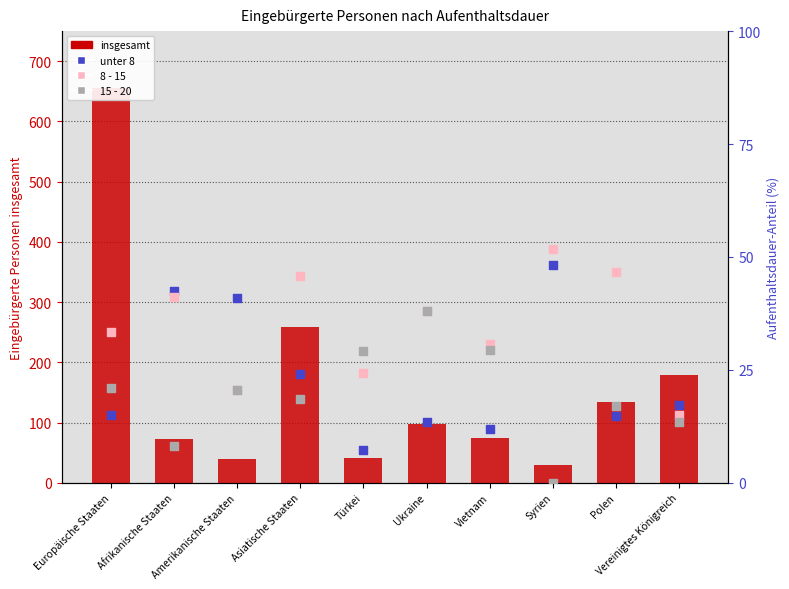

Which series has the largest total across all categories?

insgesamt